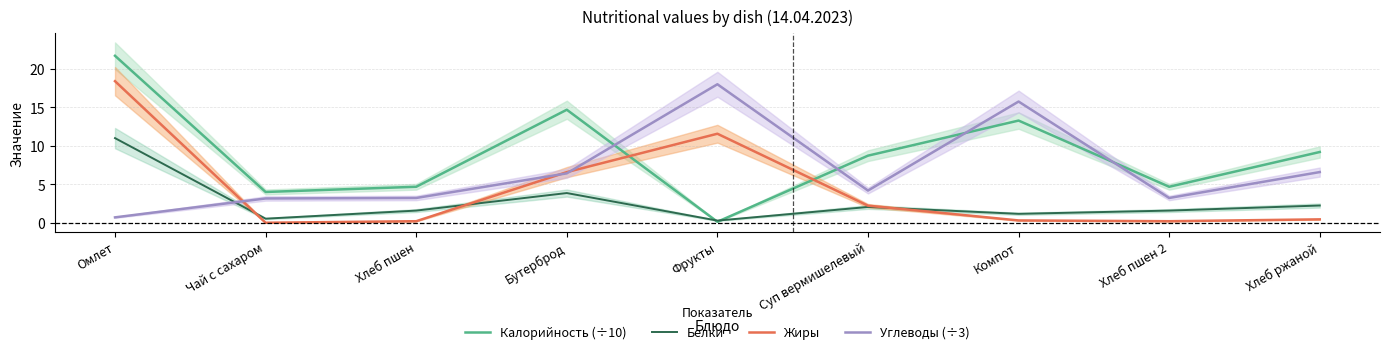

At which category does Жиры reach its first local valley?

Чай с сахаром